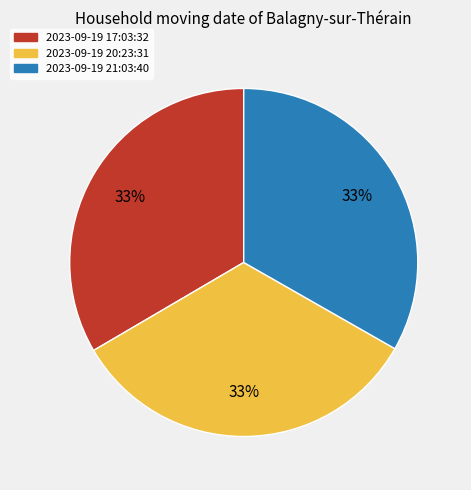

How many slices are in this pie chart?

3